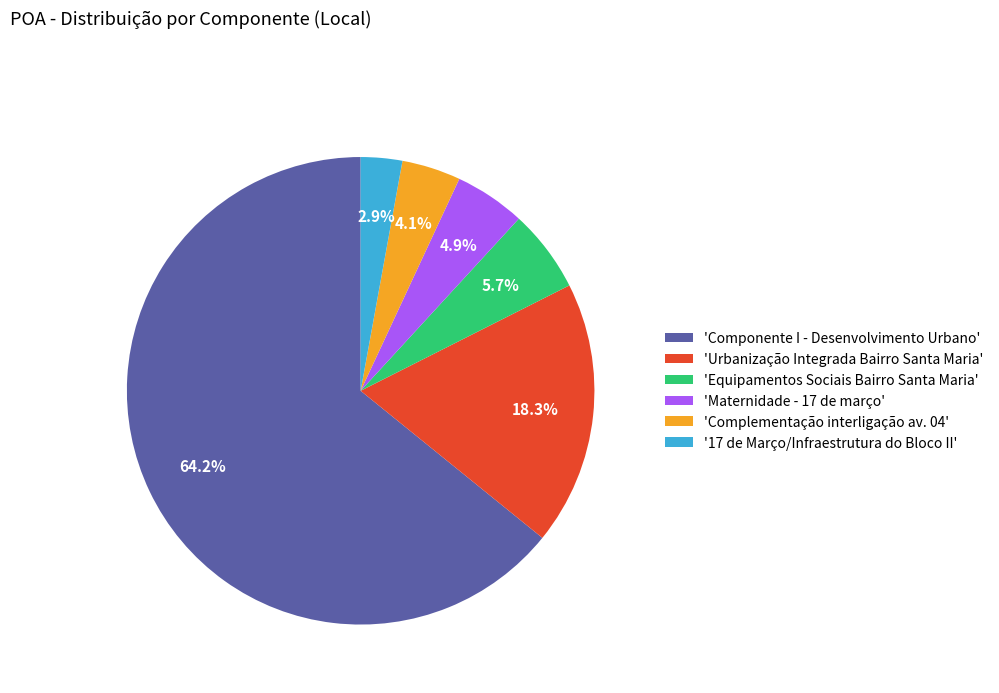

Between 'Componente I - Desenvolvimento Urbano' and 'Equipamentos Sociais Bairro Santa Maria', which is larger?

'Componente I - Desenvolvimento Urbano'